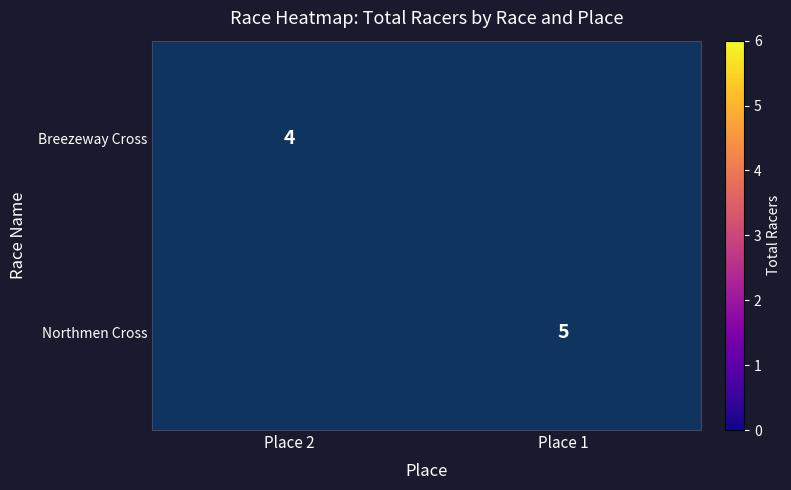

Is it true that Northmen Cross equals 2 at Place 1?

False